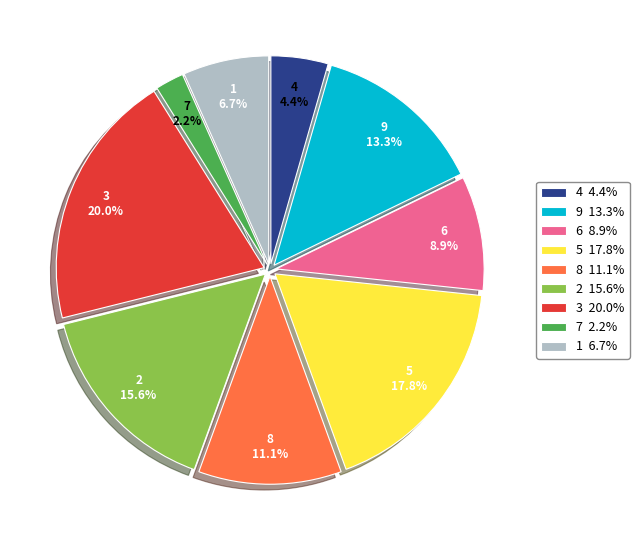

Is it true that 3 is 20% of the pie?

True